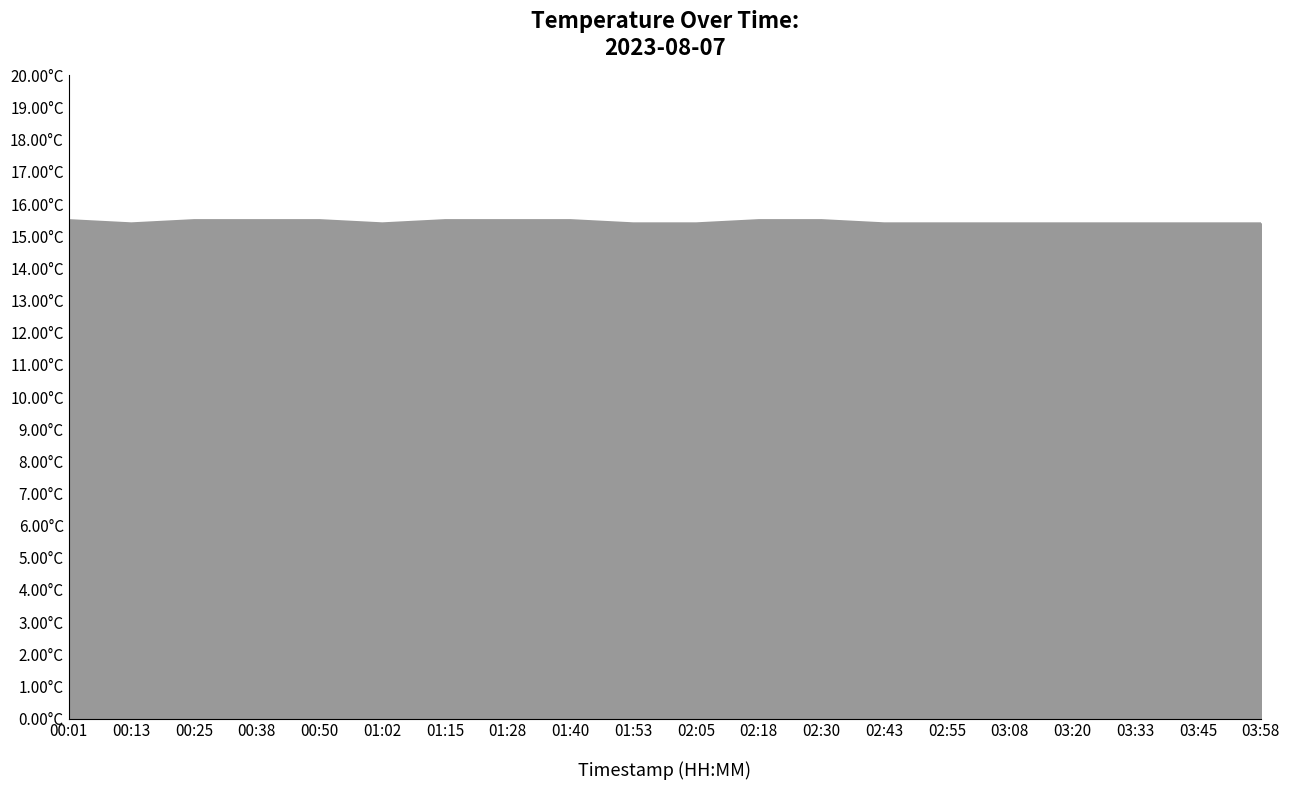

Does the chart display data point markers on the line(s)?

No